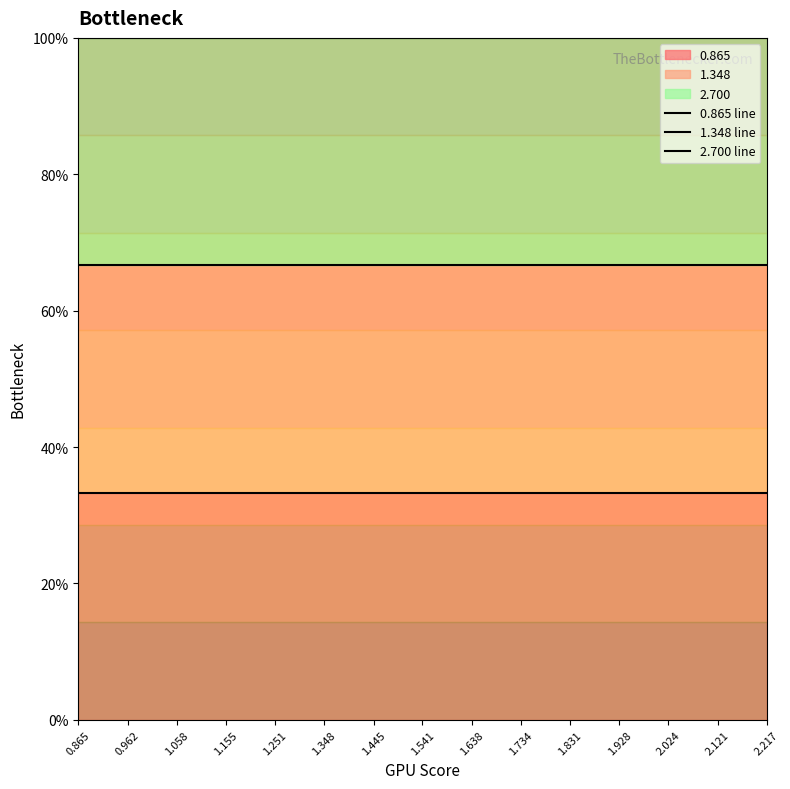

Reading left to right, transcribe all the data shown in this chart.

0.865 line: 33.3	33.3	33.3	33.3	33.3	33.3	33.3	33.3	33.3	33.3	33.3	33.3	33.3	33.3	33.3
1.348 line: 66.7	66.7	66.7	66.7	66.7	66.7	66.7	66.7	66.7	66.7	66.7	66.7	66.7	66.7	66.7
2.700 line: 100.0	100.0	100.0	100.0	100.0	100.0	100.0	100.0	100.0	100.0	100.0	100.0	100.0	100.0	100.0